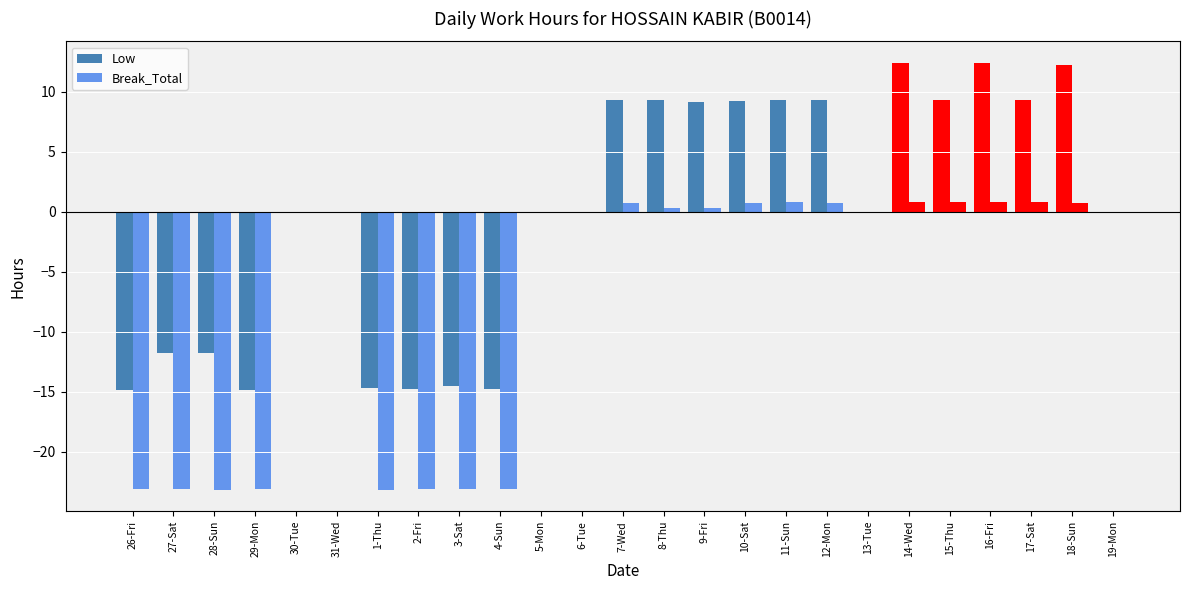

What is the value of the Low bar at the 18th from the left?

9.3